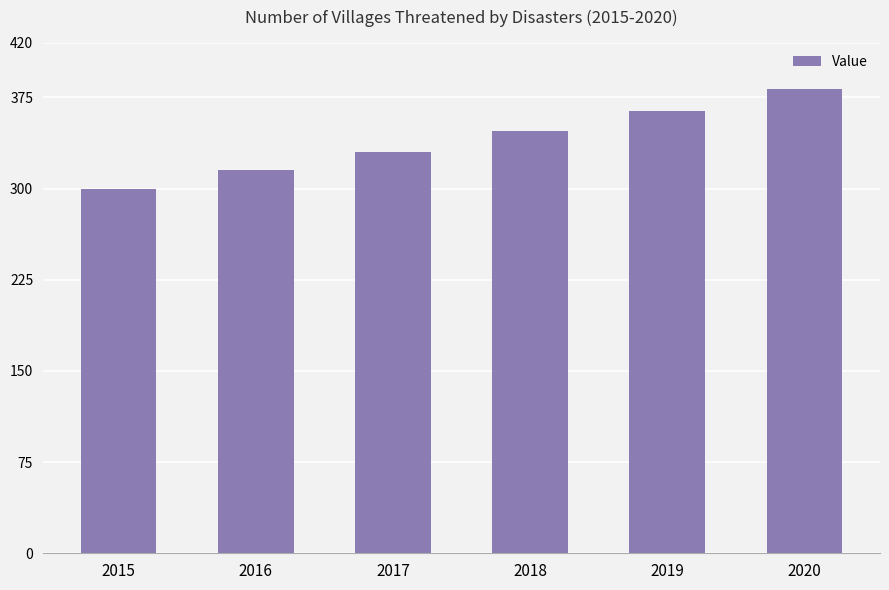

What is the ratio of the value at 2015 to the value at 2019?

0.8